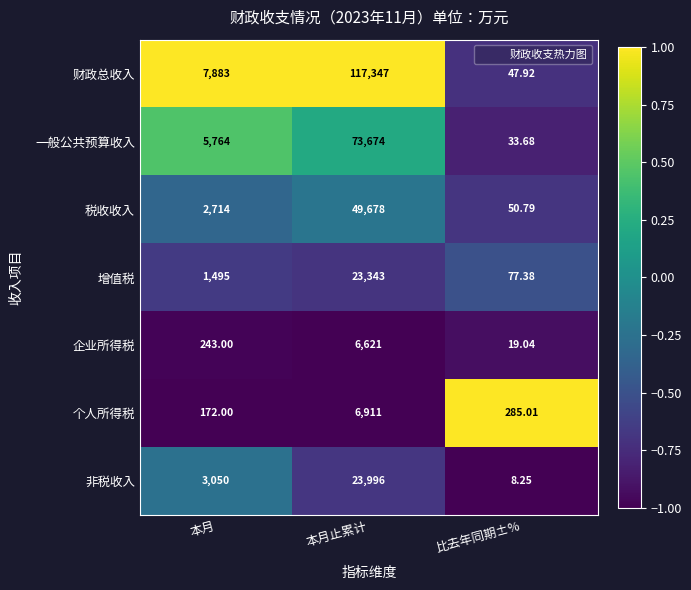

Which series has the largest range (max minus min)?

财政总收入